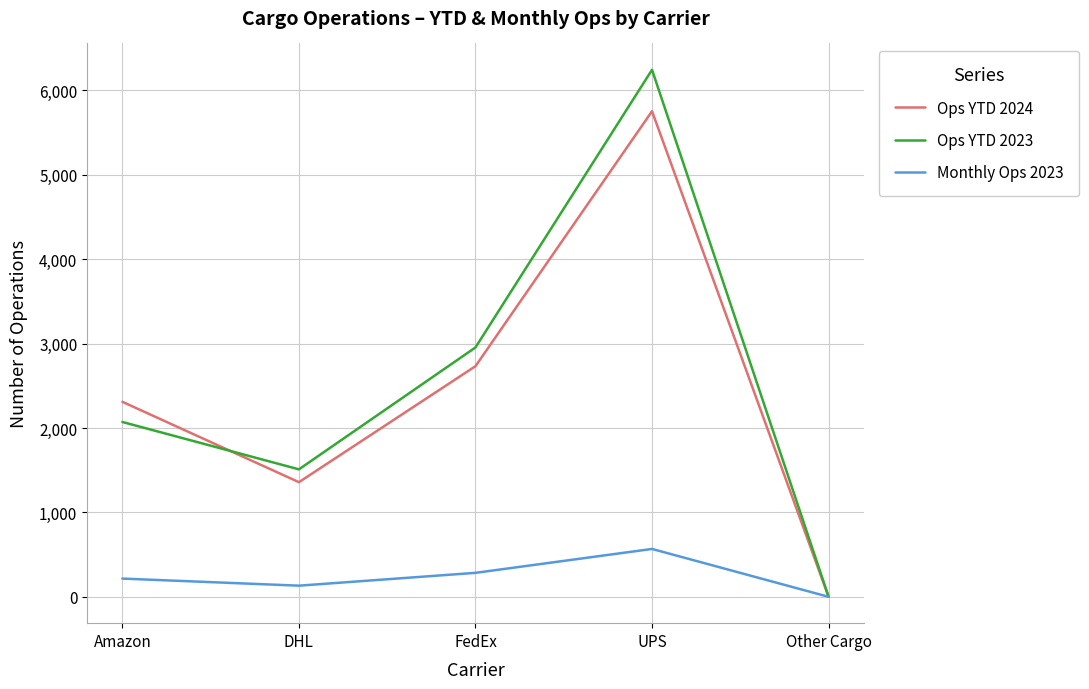

Where is the first local maximum for Ops YTD 2024?

UPS